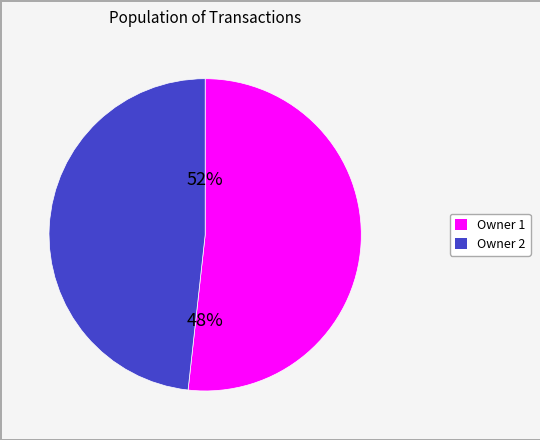

Does any single category account for the majority?

Yes